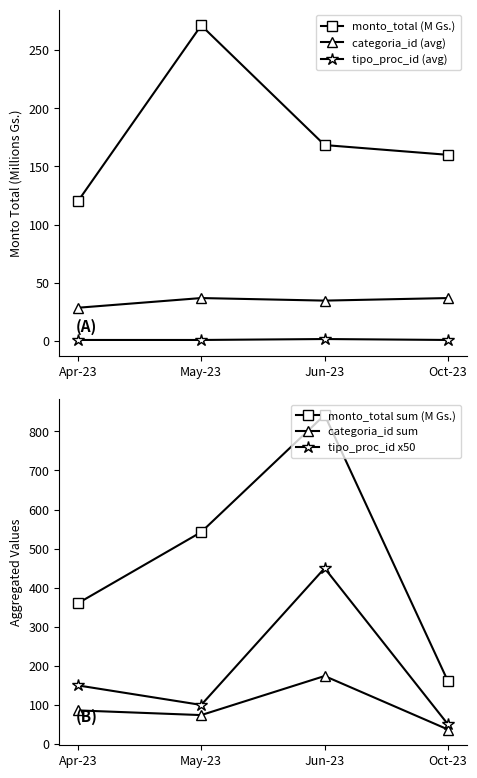

What is the label of the 3rd point from the left?

Jun-23